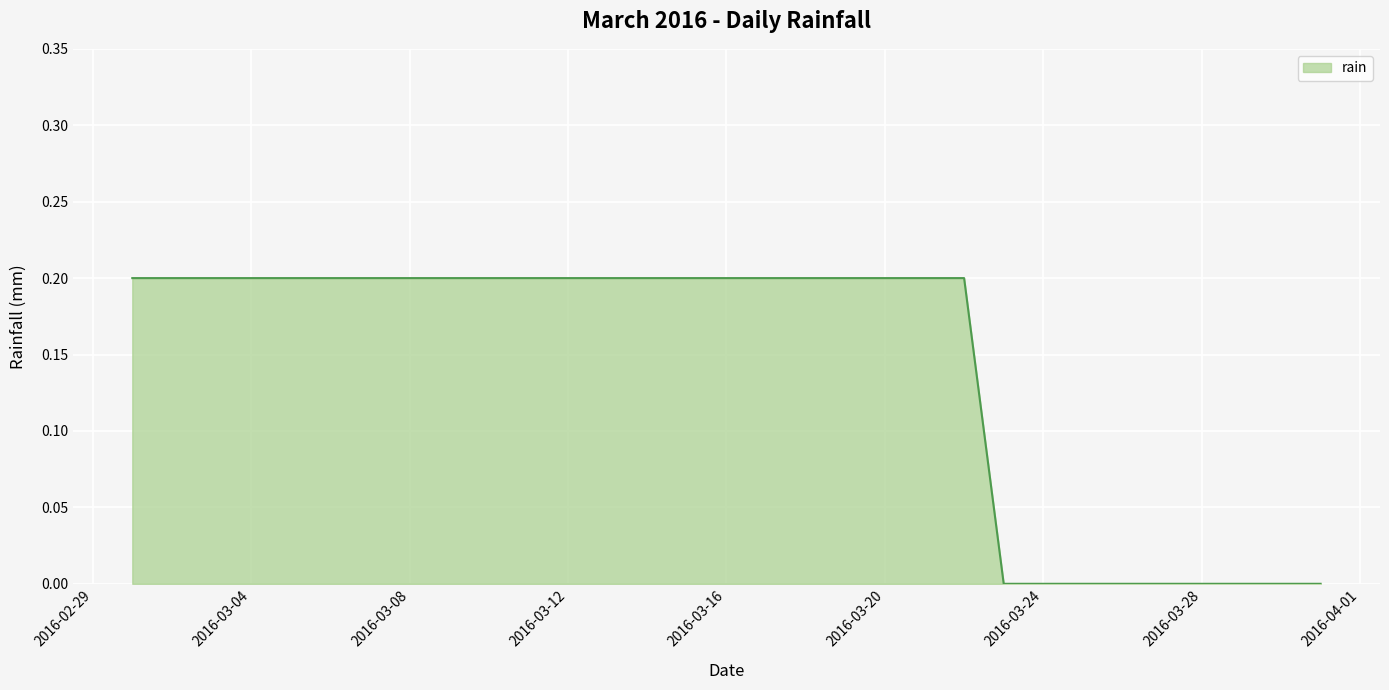

What is the value of the 21st point from the left?

0.2